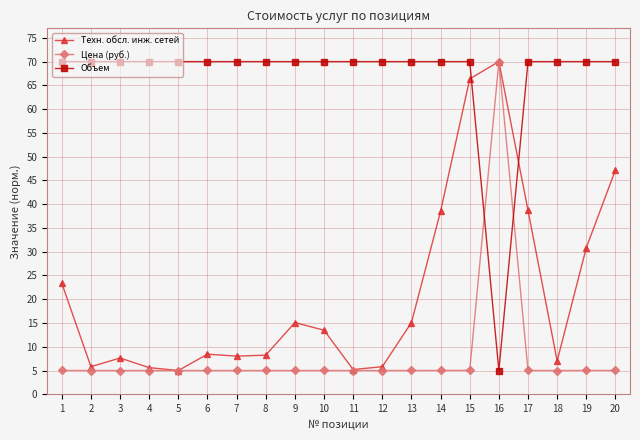

True or false: Объем and Цена (руб.) cross at least once.

True